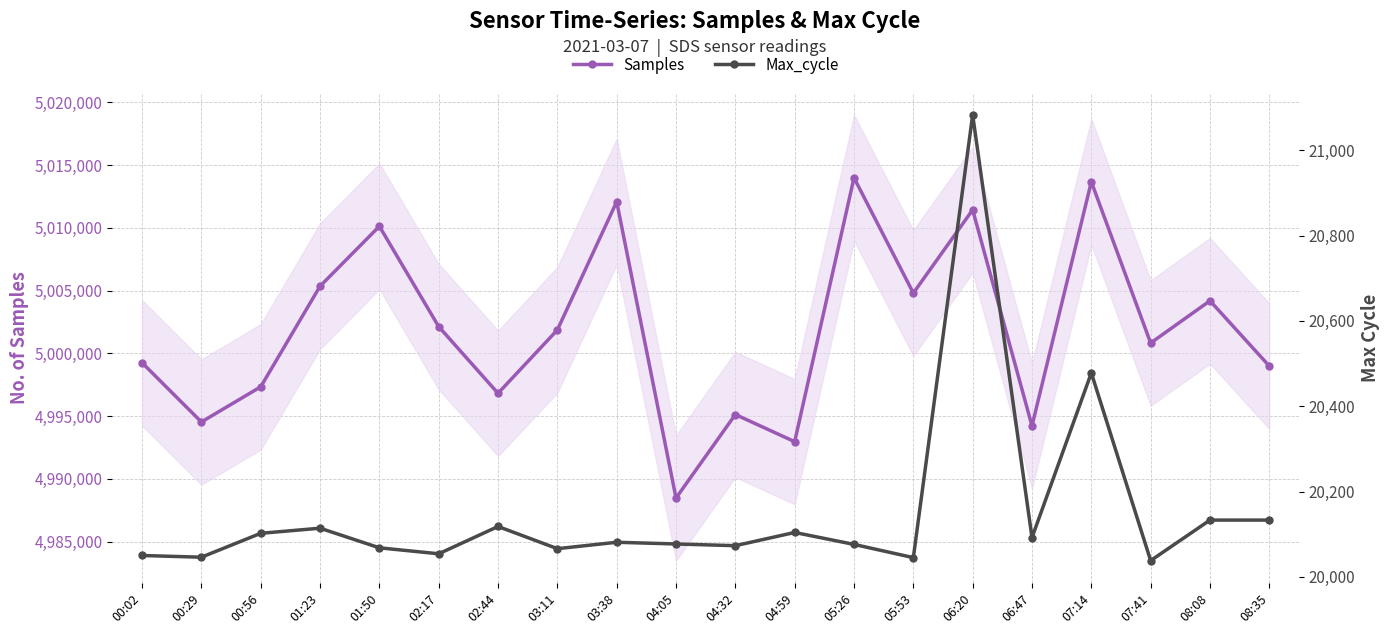

At which label is Samples closest to 5001231?

07:41